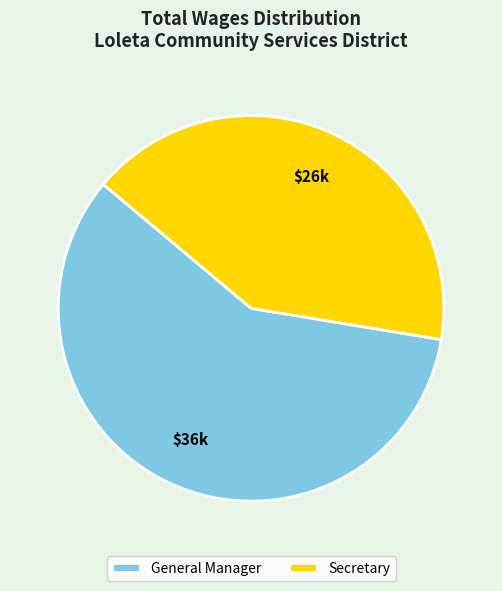

Count the number of slices in the pie.

2